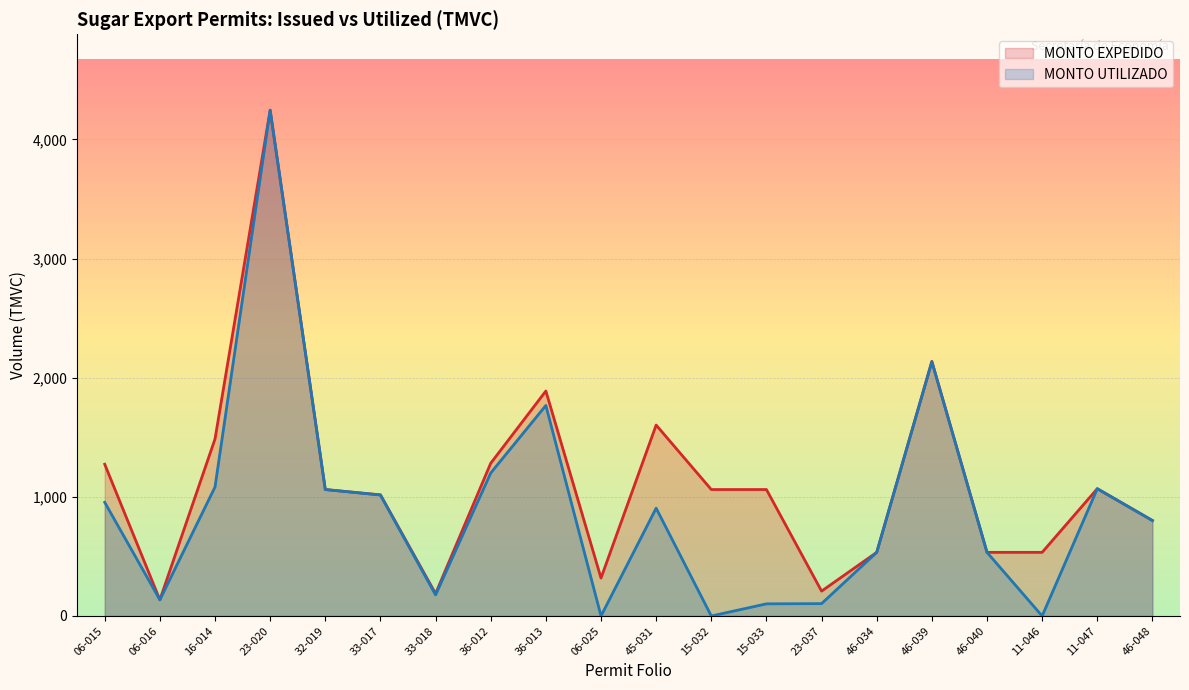

List the series in order of their peak value, highest first.

MONTO EXPEDIDO, MONTO UTILIZADO